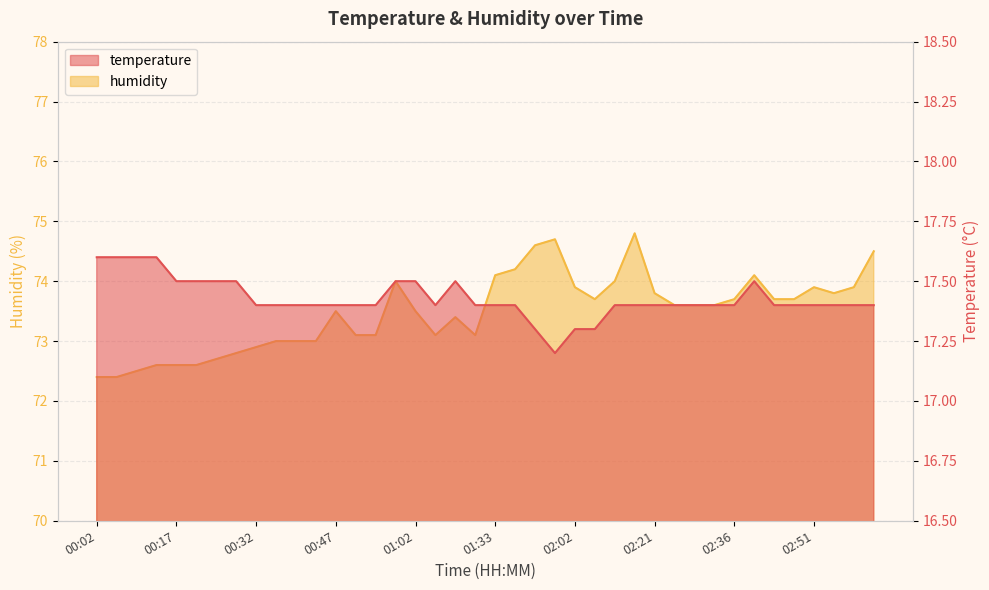

What position from the left is 00:28?

8